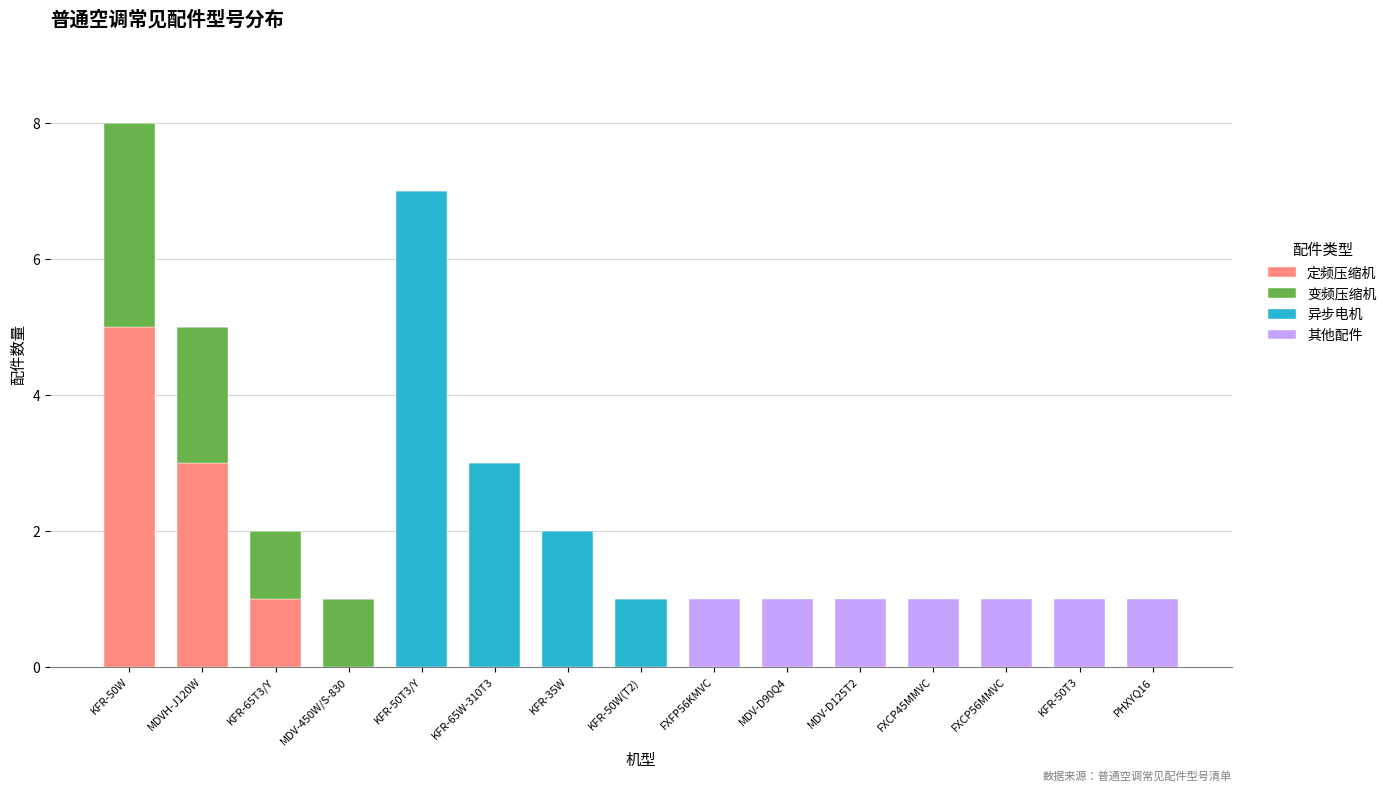

Which category has the highest value in the 定频压缩机 series?

KFR-50W